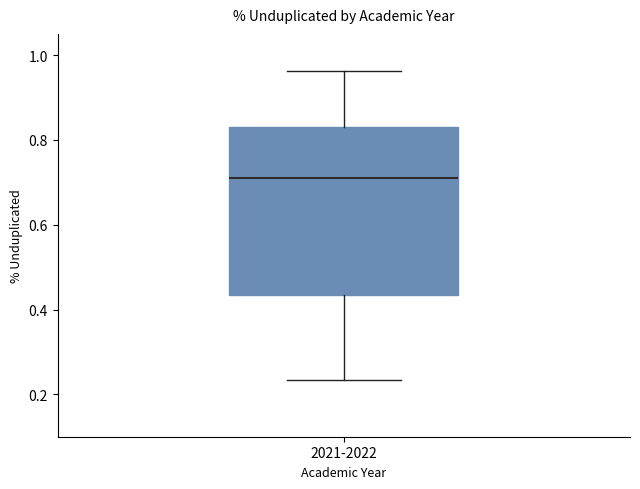

Read this box plot against the y-axis: the position of the median line, the range covered by the box, and the ends of both whiskers. The values are not printed on the chart, so give them approximately, as read against the axis.

median 0.72, box 0.44 to 0.82, whiskers 0.24 to 0.96